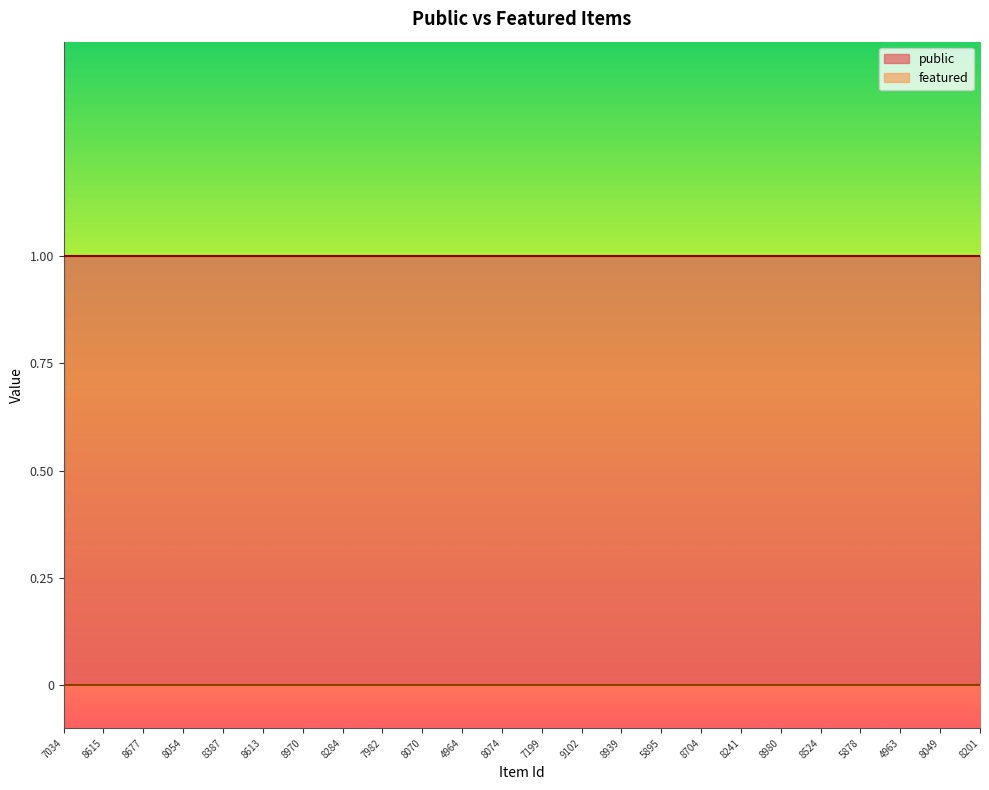

Which category has the lowest value in the public series?

7034